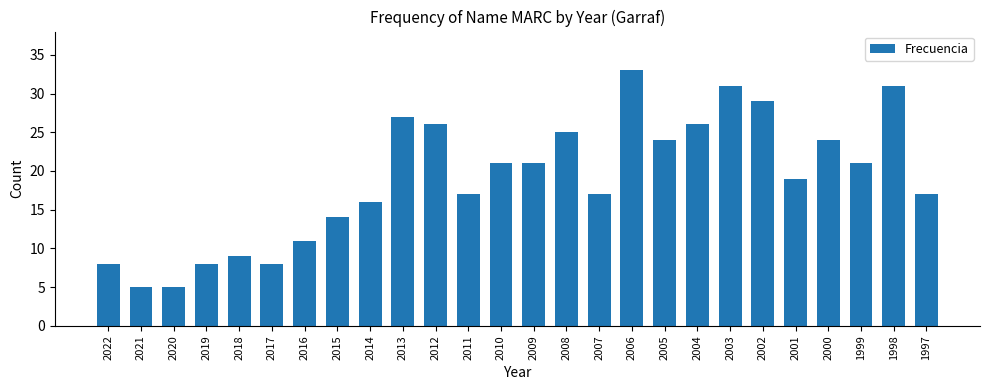

How many values are below 21?

13